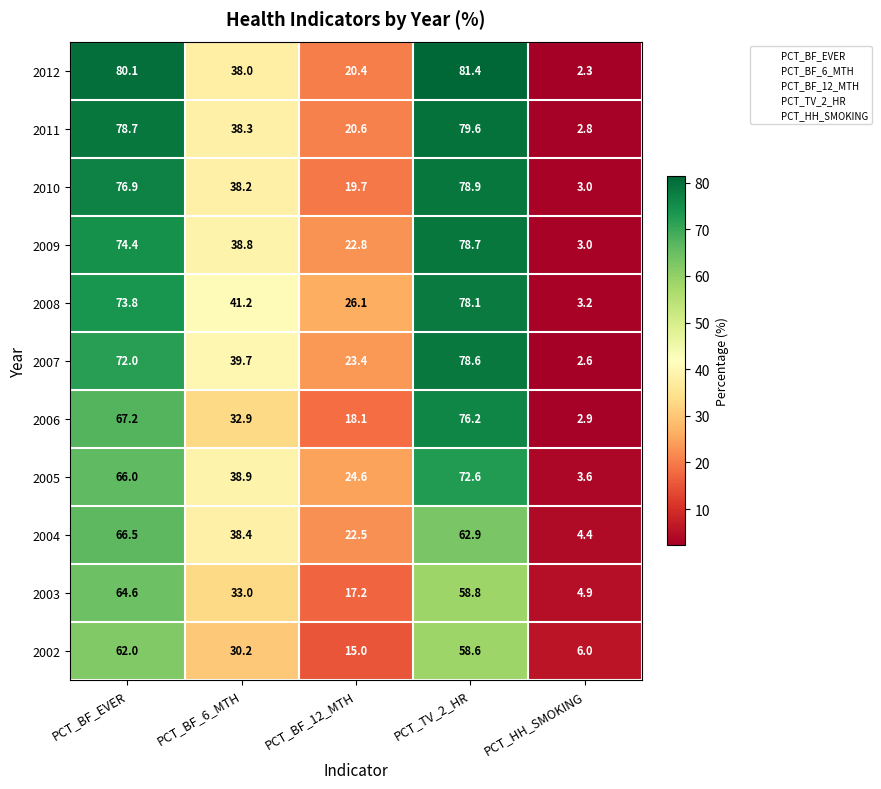

What value does the 2011 series have at PCT_BF_EVER?

78.7